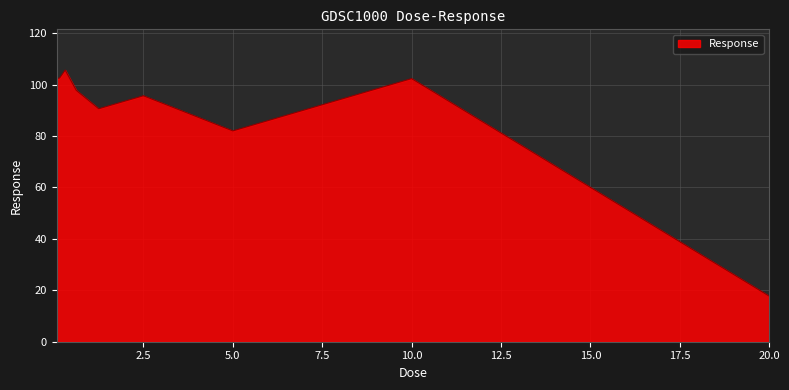

What is the minimum value shown in the chart?

17.7